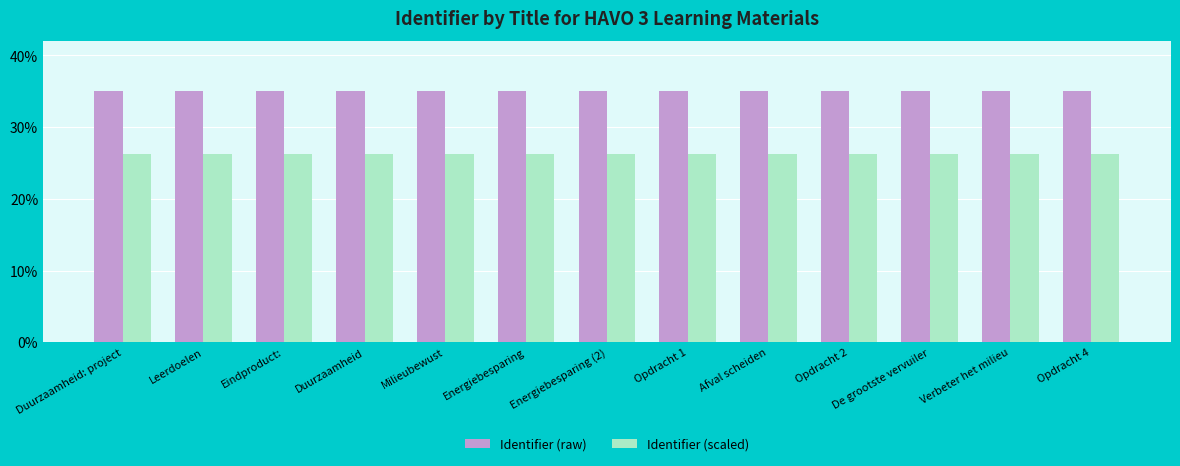

What position from the left is Duurzaamheid: project?

1